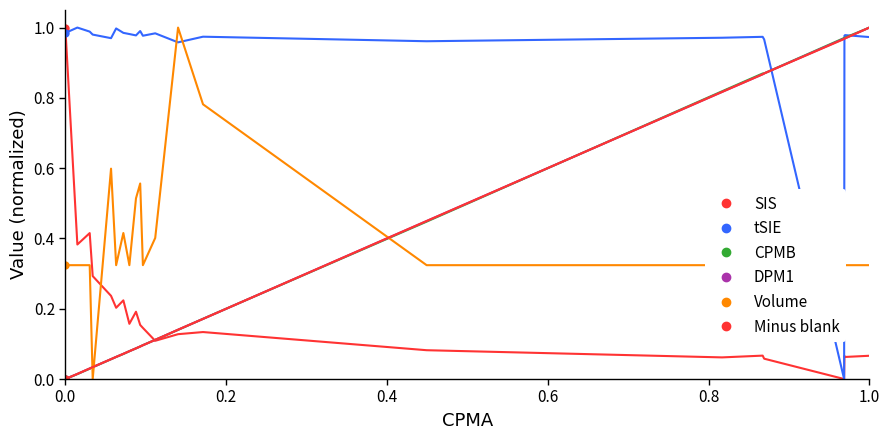

What is the value of the CPMB point at the 5th from the left?

0.1